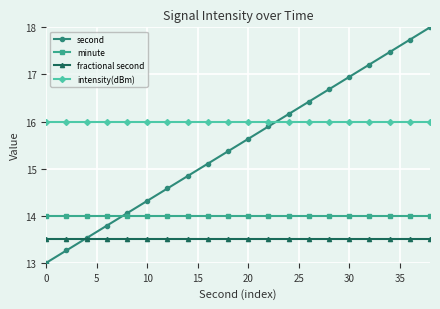

At how many categories does at least one series exceed 14?

20